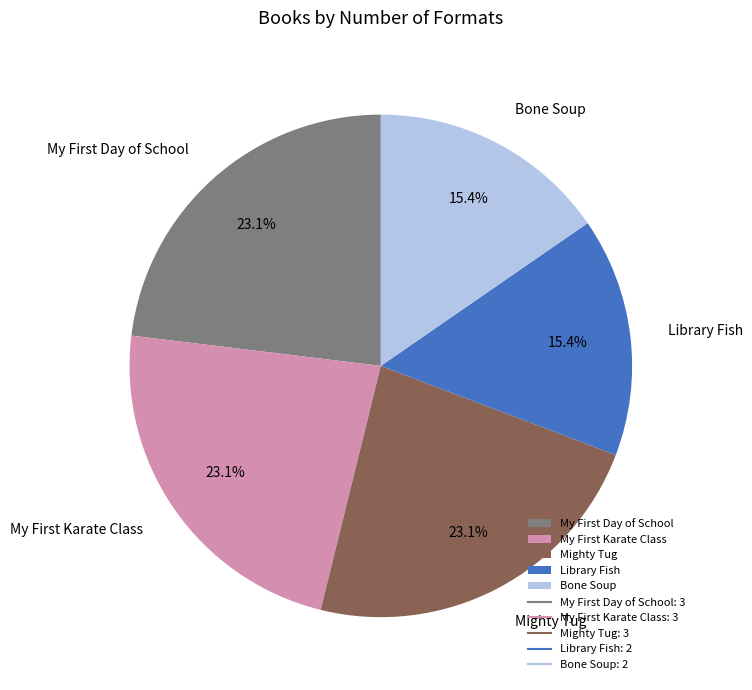

What percentage is NOT represented by Mighty Tug?

76.9%